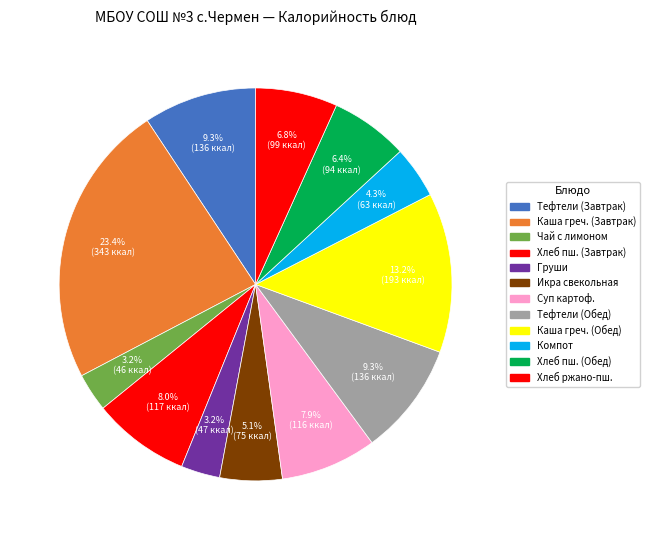

How many segments does this pie chart have?

12